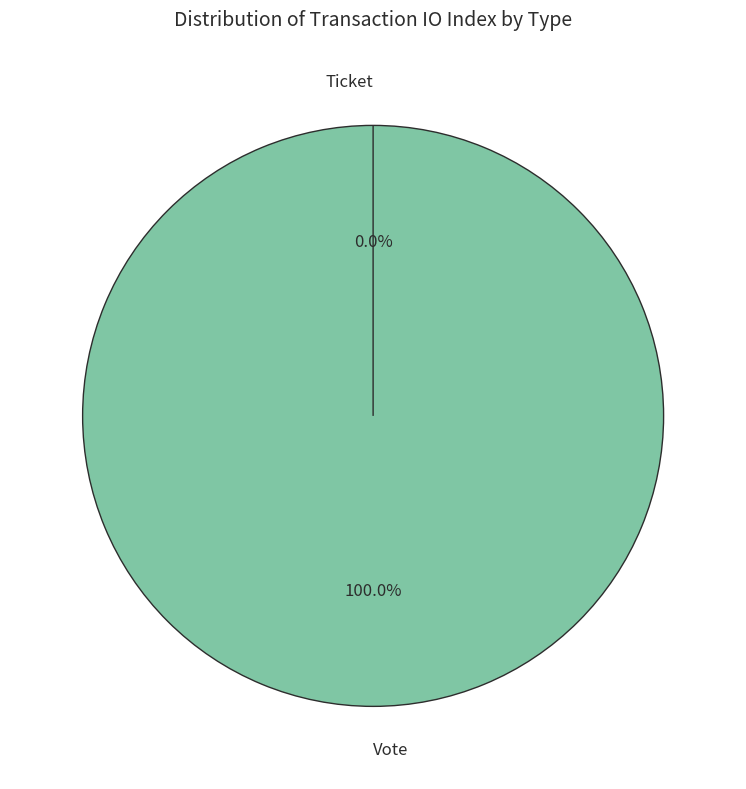

Count the number of slices in the pie.

2